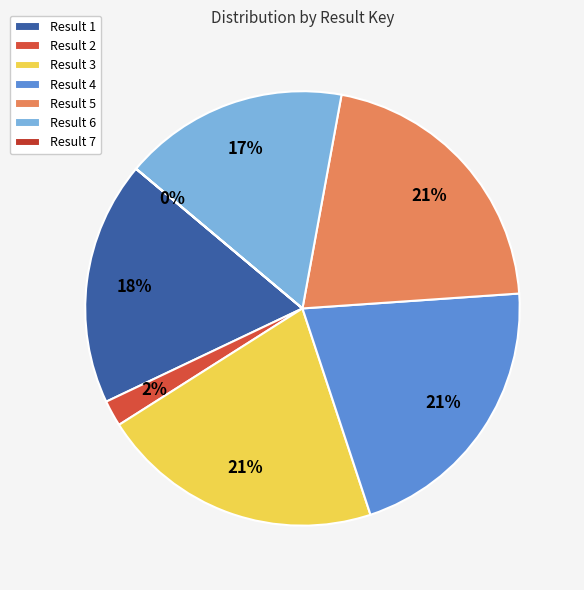

Which slice is the largest?

3